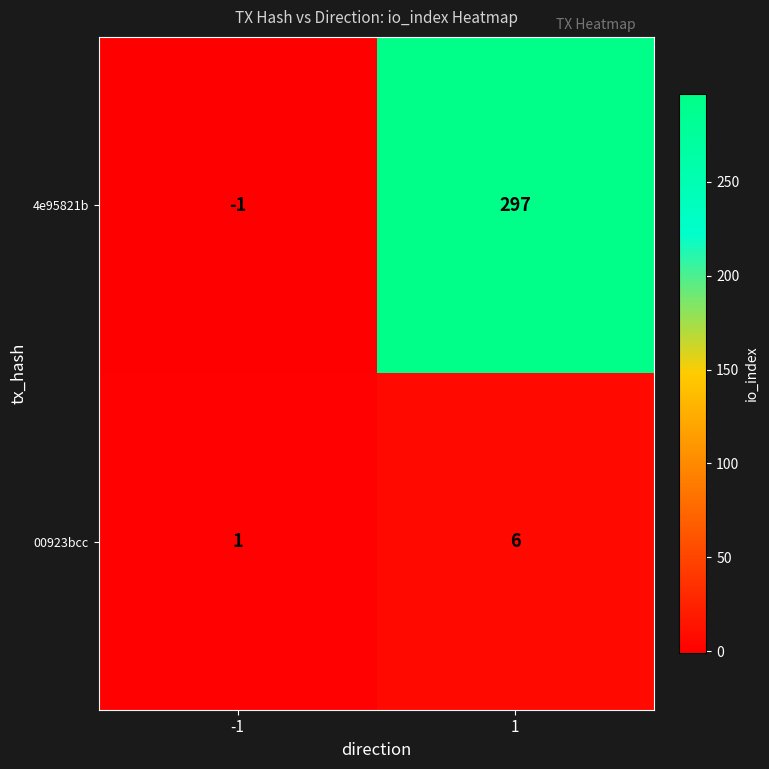

Reading left to right, list all the values displayed in this chart.

4e95821b: -1	297
00923bcc: 1	6